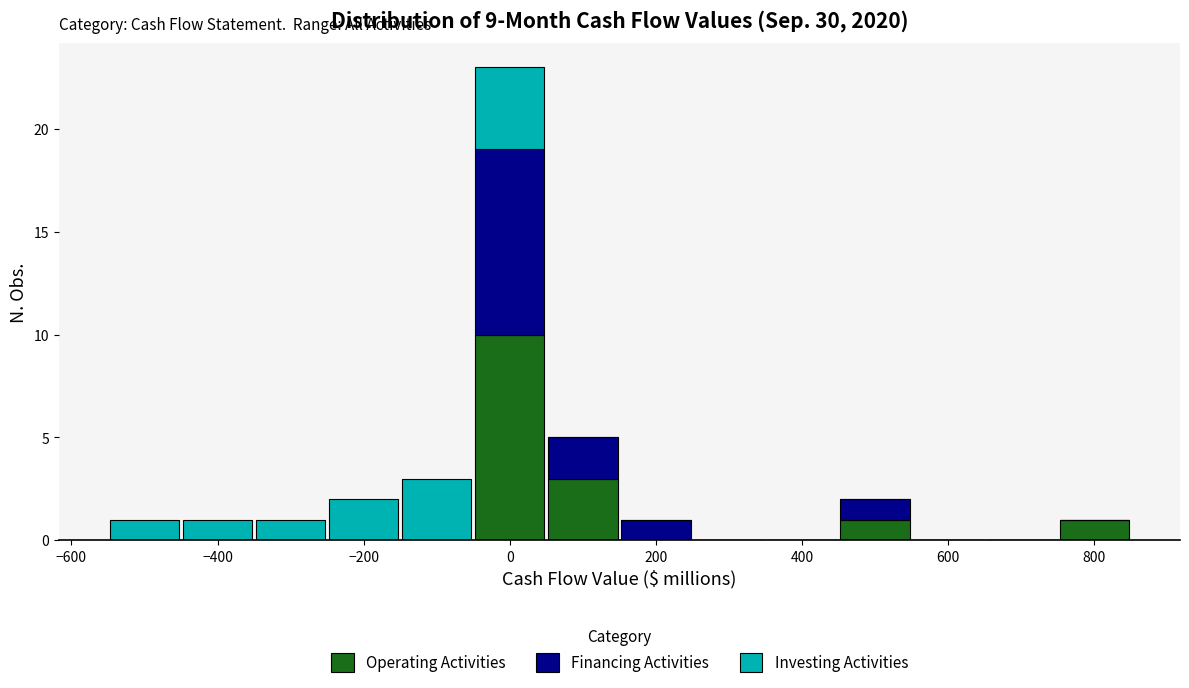

Which range on the x-axis has the tallest stacked bar (by total height)?

-50 to 50